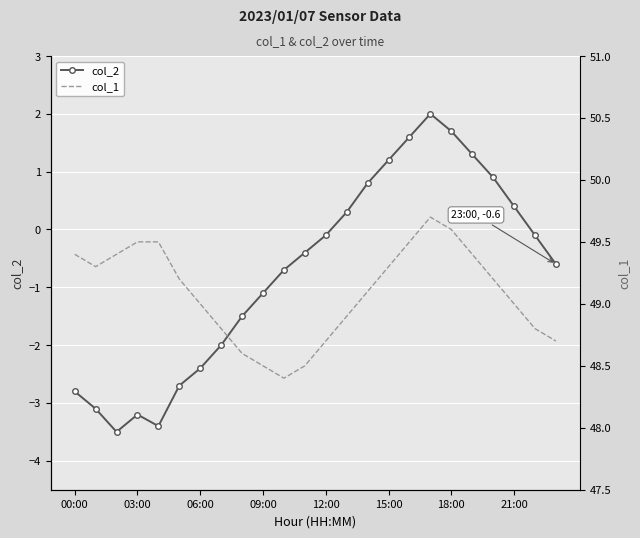

What is the average value of the col_2 series?

-0.7